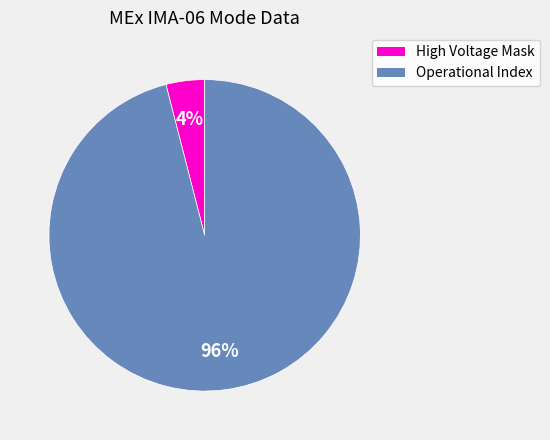

To the nearest percent, what is the average slice percentage?

50%